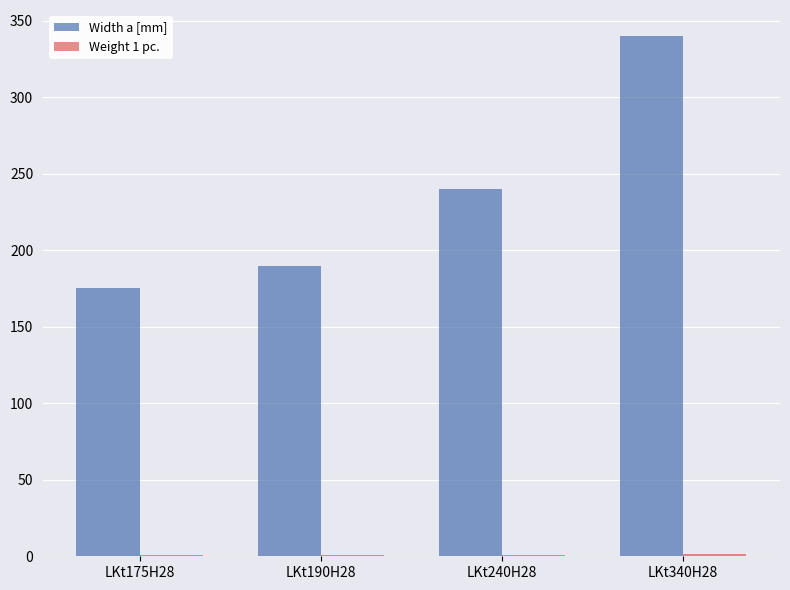

True or false: Width a [mm] has a value of 190.0 at LKt190H28.

True